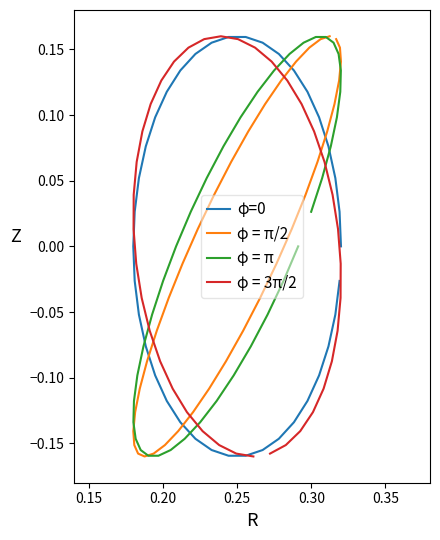

True or false: φ = π/2 has more than 0 points higher than both neighbors.

False